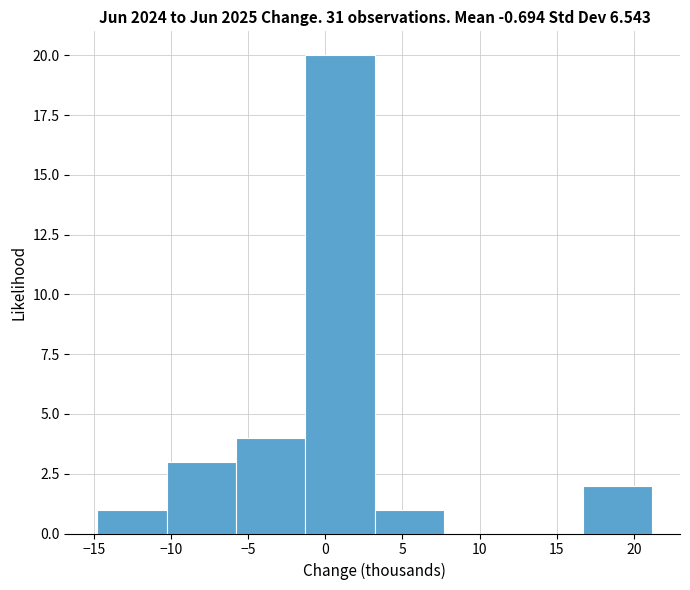

What is the height of the bar covering -5.8 to -1.3 on the x-axis? Neither the bar edges nor the heights are printed on the chart, so give them approximately, as read against the axes.

4